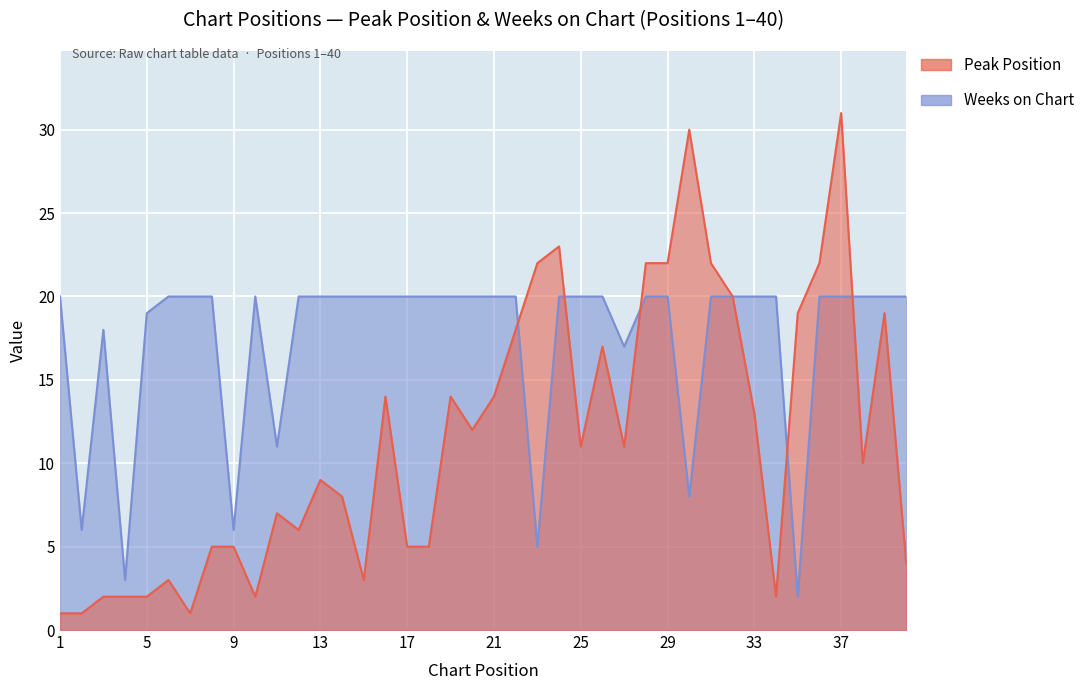

Reading left to right, what are all the values shown in this chart?

Peak Position: 1	1	2	2	2	3	1	5	5	2	7	6	9	8	3	14	5	5	14	12	14	18	22	23	11	17	11	22	22	30	22	20	13	2	19	22	31	10	19	4
Weeks on Chart: 20	6	18	3	19	20	20	20	6	20	11	20	20	20	20	20	20	20	20	20	20	20	5	20	20	20	17	20	20	8	20	20	20	20	2	20	20	20	20	20